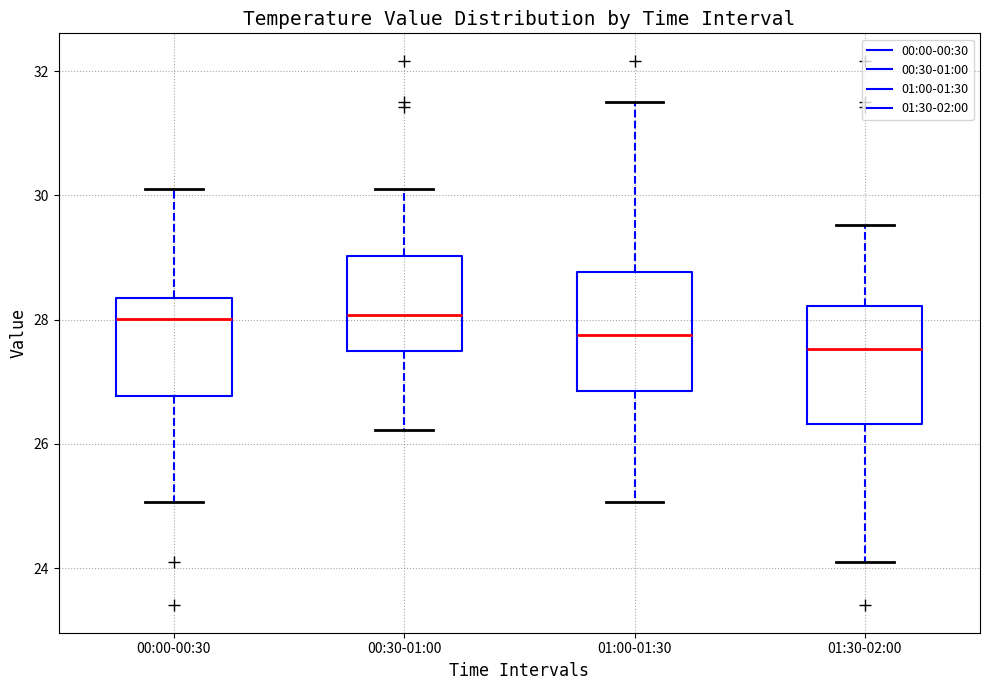

Reading left to right, read every box against the y-axis: the position of its median line, the range the box covers, and the ends of its whiskers. The values are not printed on the chart, so give them approximately, as read against the axis.

00:00-00:30: median 28.0, box 26.8 to 28.4, whiskers 25.0 to 30.2
00:30-01:00: median 28.0, box 27.4 to 29.0, whiskers 26.2 to 30.2
01:00-01:30: median 27.8, box 26.8 to 28.8, whiskers 25.0 to 31.6
01:30-02:00: median 27.6, box 26.4 to 28.2, whiskers 24.2 to 29.6